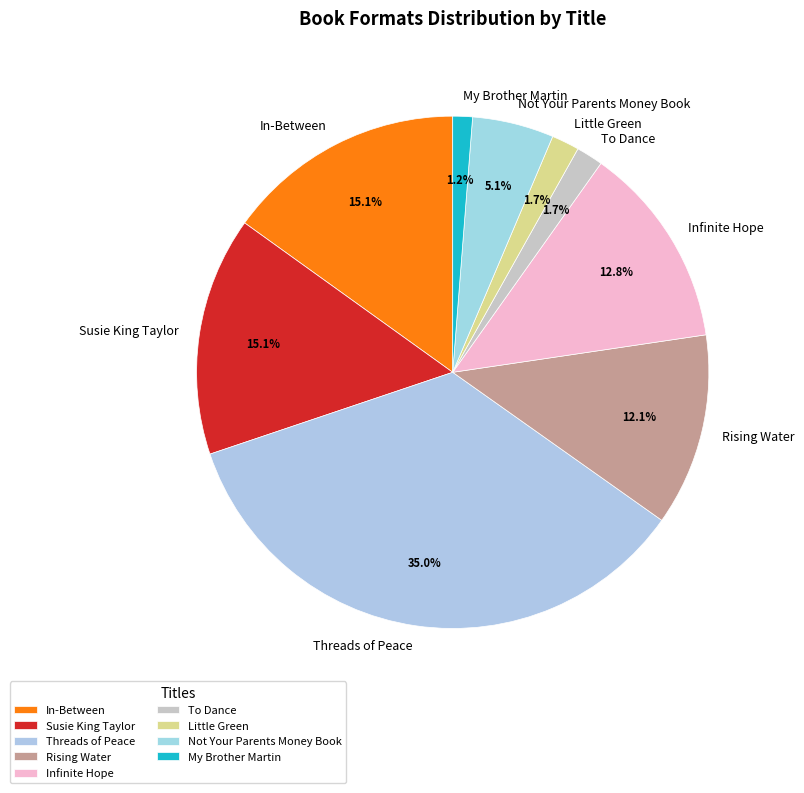

Which slice is the largest?

Threads of Peace